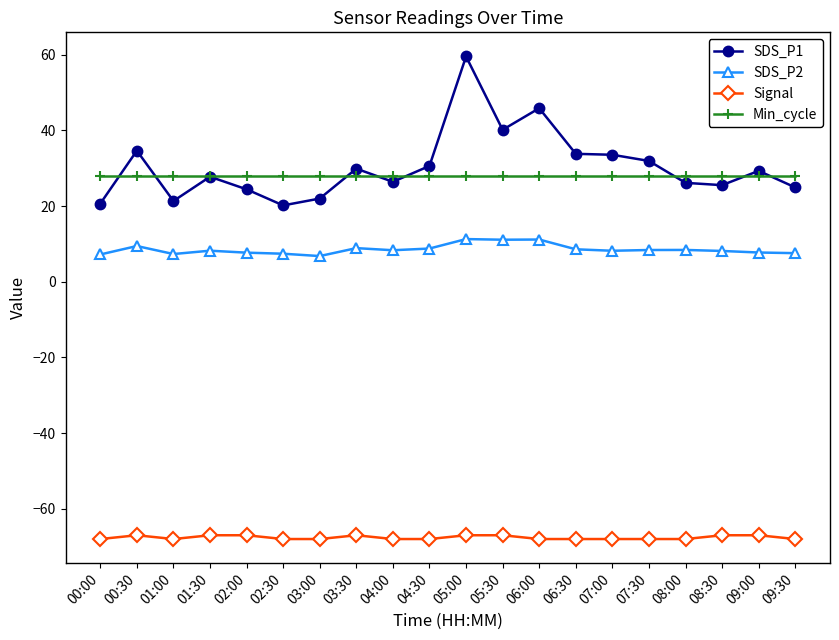

True or false: SDS_P2 has a value of 1.4 at 03:00.

False